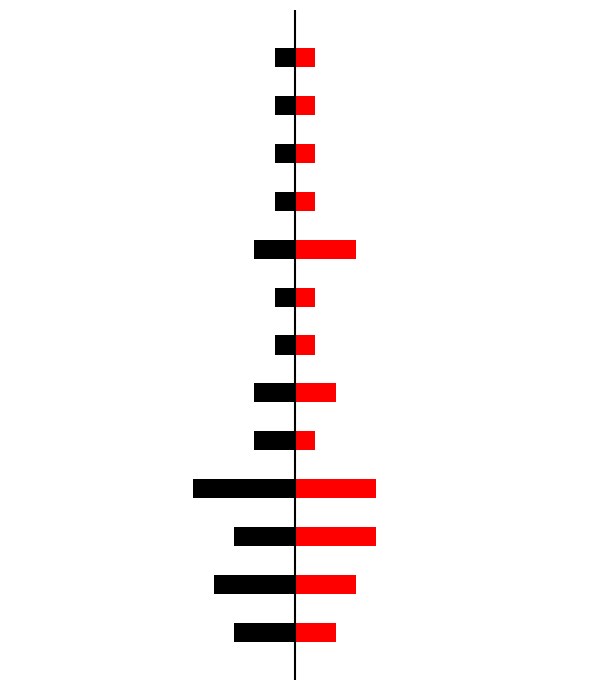

At which label does Black reach its peak?

6